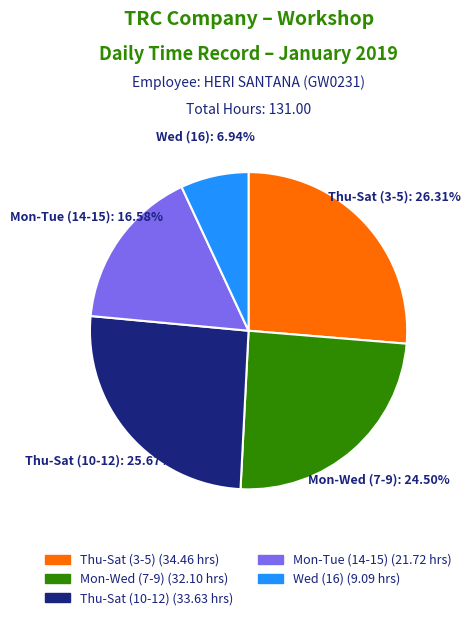

Does any single category account for the majority?

No